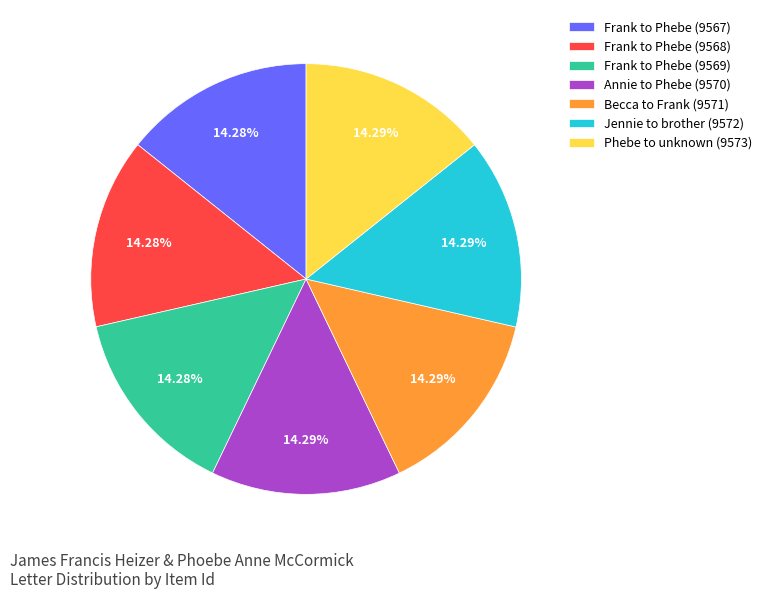

Combined, do Annie to Phebe (9570) and Frank to Phebe (9568) account for over 50%?

No